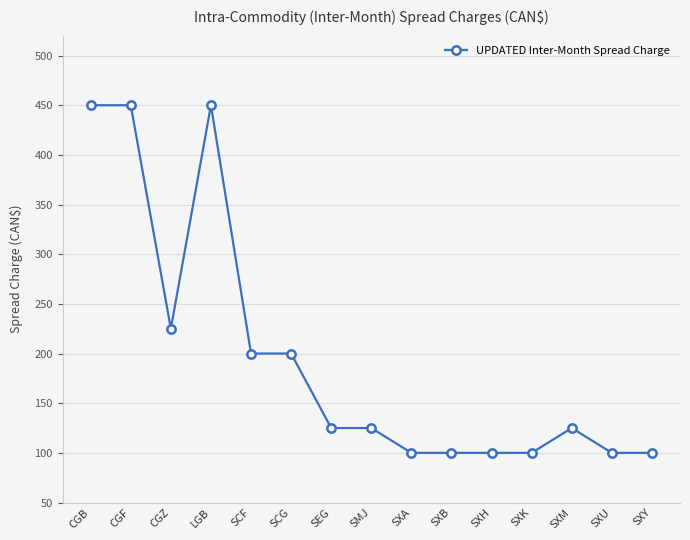

What is the difference between the second highest and second lowest values?

350